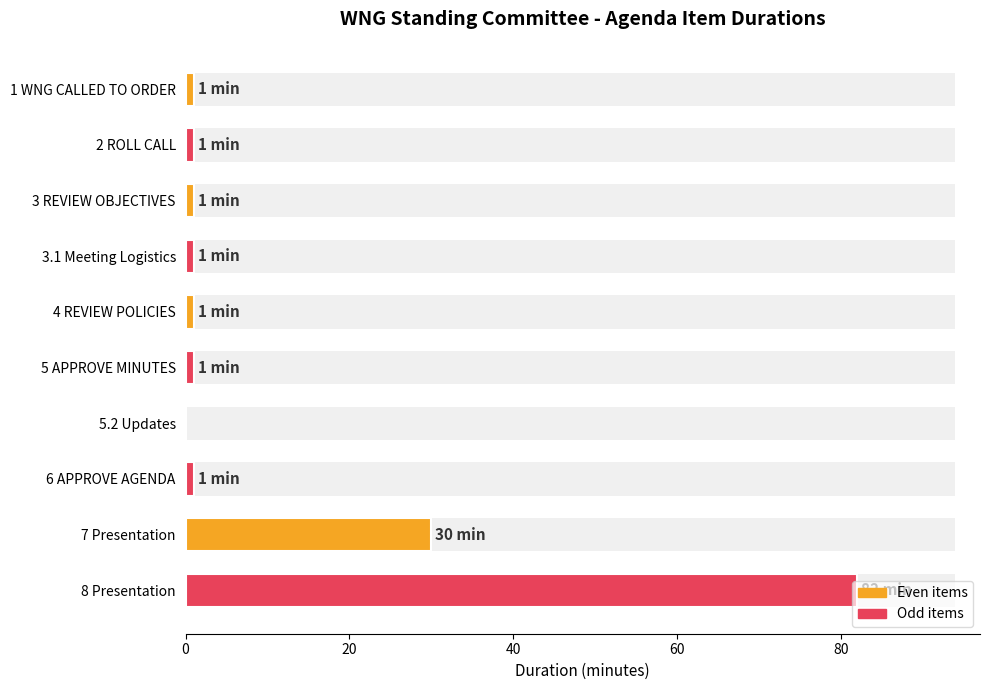

What is the sum of all values?

119